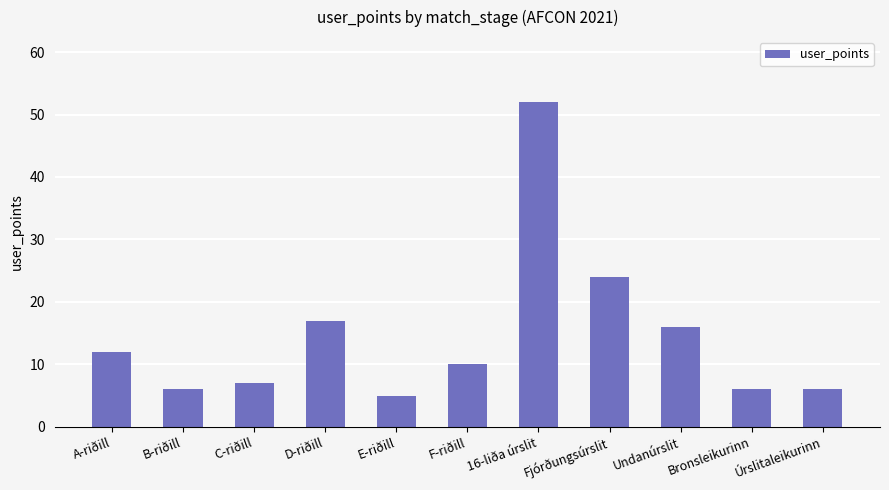

At which category does the chart reach its peak across all series?

16-liða úrslit